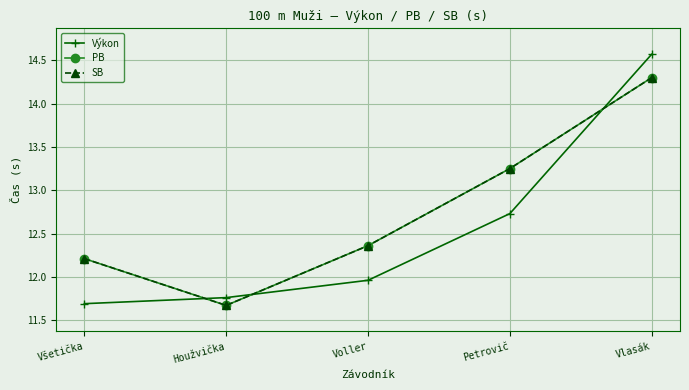

What is the maximum value for SB?

14.3